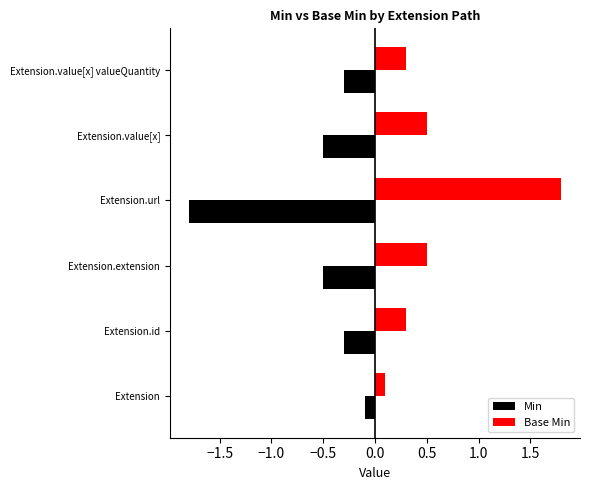

List the series in order of their overall mean, lowest first.

Min, Base Min